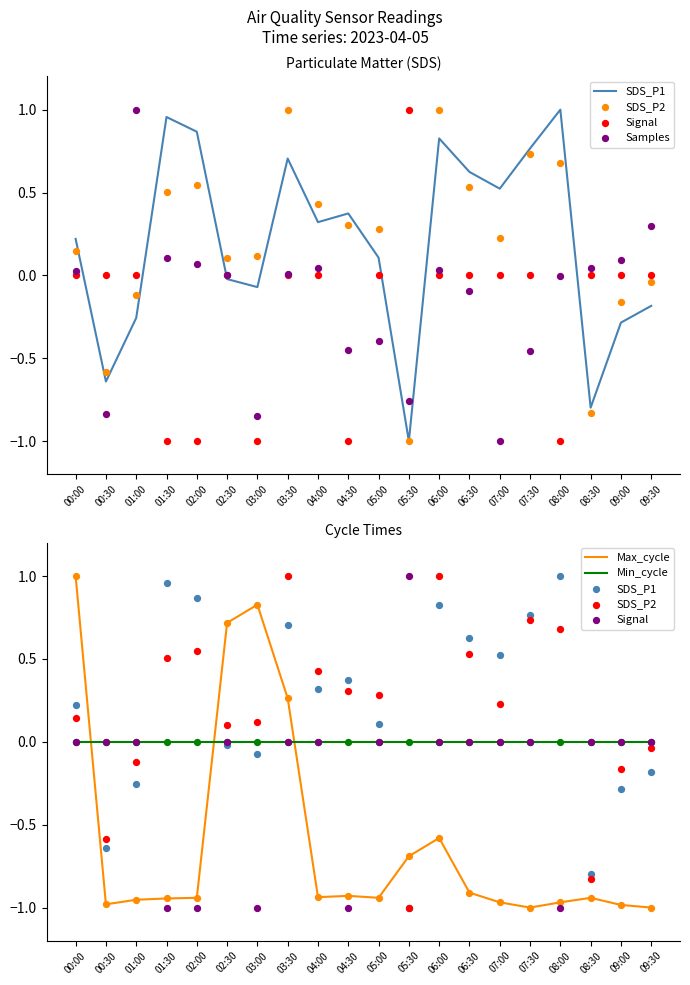

What are all the series names shown in the legend?

SDS_P1, SDS_P2, Signal, Samples, Max_cycle, Min_cycle